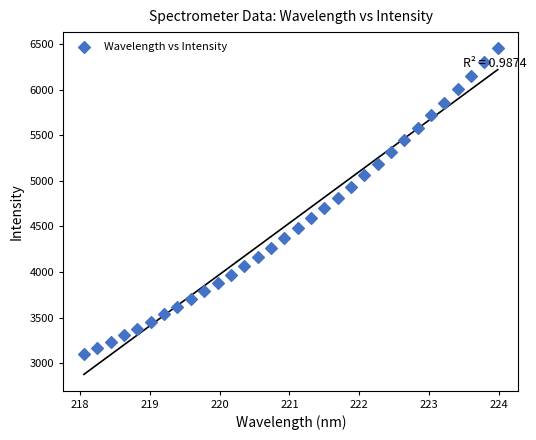

What is the range of Y values (max minus min)?

3352.0